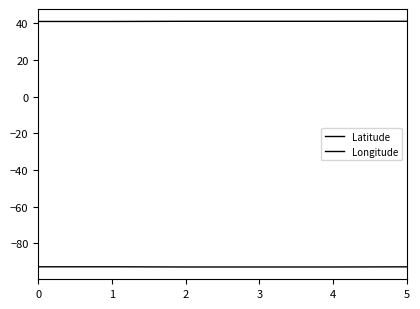

True or false: Latitude and Longitude intersect in this chart.

False